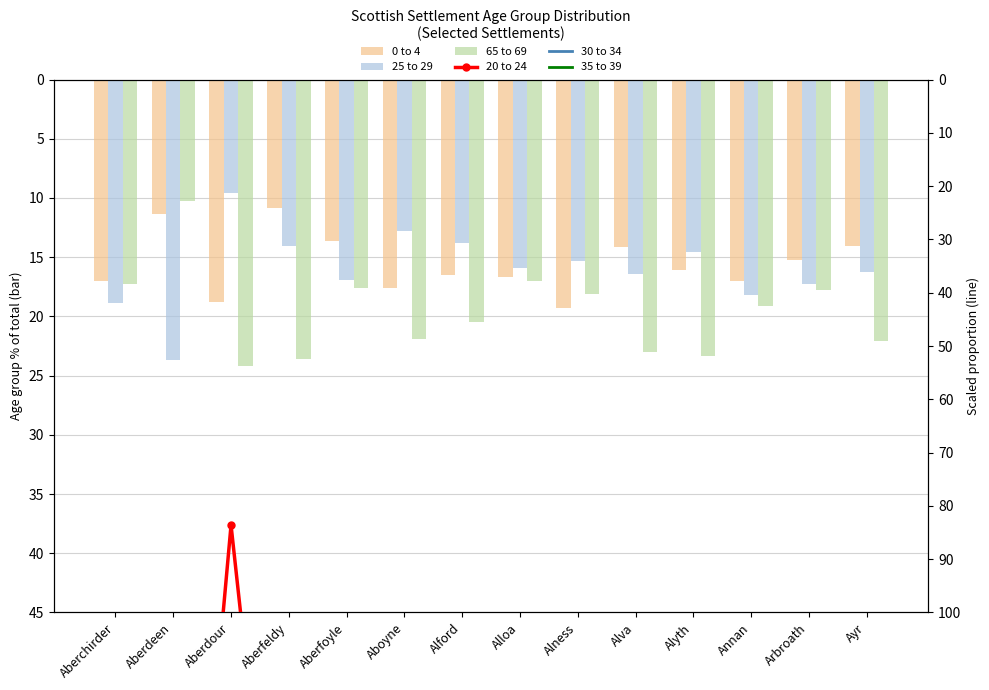

Does the chart contain stacked bars?

No